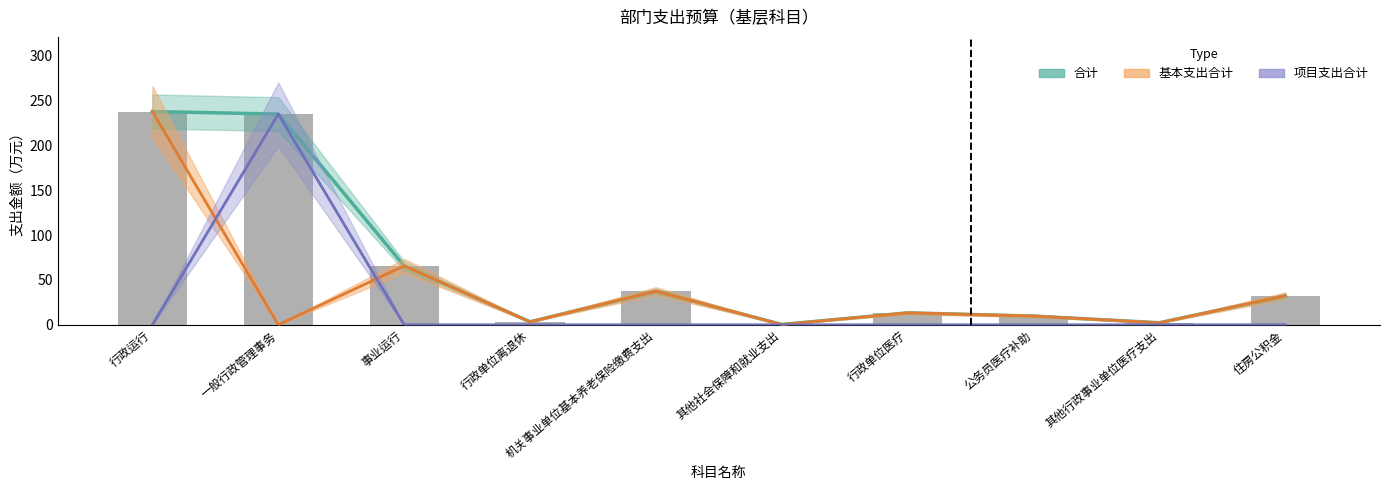

List the labels in order of 合计（Estimate） value, largest first.

行政运行, 一般行政管理事务, 事业运行, 机关事业单位基本养老保险缴费支出, 住房公积金, 行政单位医疗, 公务员医疗补助, 行政单位离退休, 其他行政事业单位医疗支出, 其他社会保障和就业支出